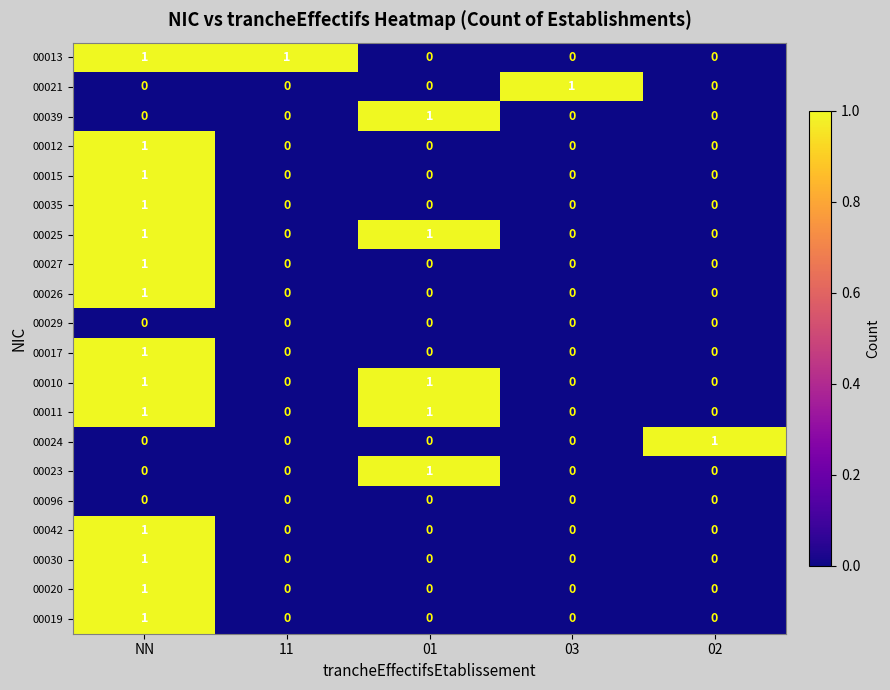

The value of 00013 at 11 is 1. True or false?

True